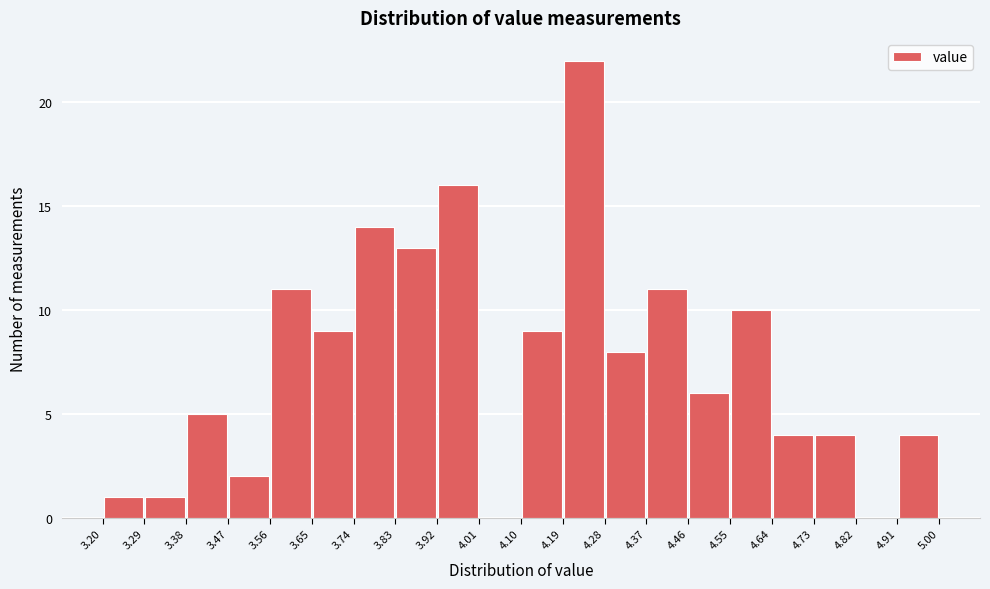

Reading left to right, transcribe this chart: for each bar, give the range it covers on the x-axis and its height. The values are not printed on the chart, so give them approximately, as read against the axis.

3.20 to 3.29: 1
3.29 to 3.38: 1
3.38 to 3.47: 5
3.47 to 3.56: 2
3.56 to 3.65: 11
3.65 to 3.74: 9
3.74 to 3.83: 14
3.83 to 3.92: 13
3.92 to 4.01: 16
4.01 to 4.10: 0
4.10 to 4.19: 9
4.19 to 4.28: 22
4.28 to 4.37: 8
4.37 to 4.46: 11
4.46 to 4.55: 6
4.55 to 4.64: 10
4.64 to 4.73: 4
4.73 to 4.82: 4
4.82 to 4.91: 0
4.91 to 5.00: 4